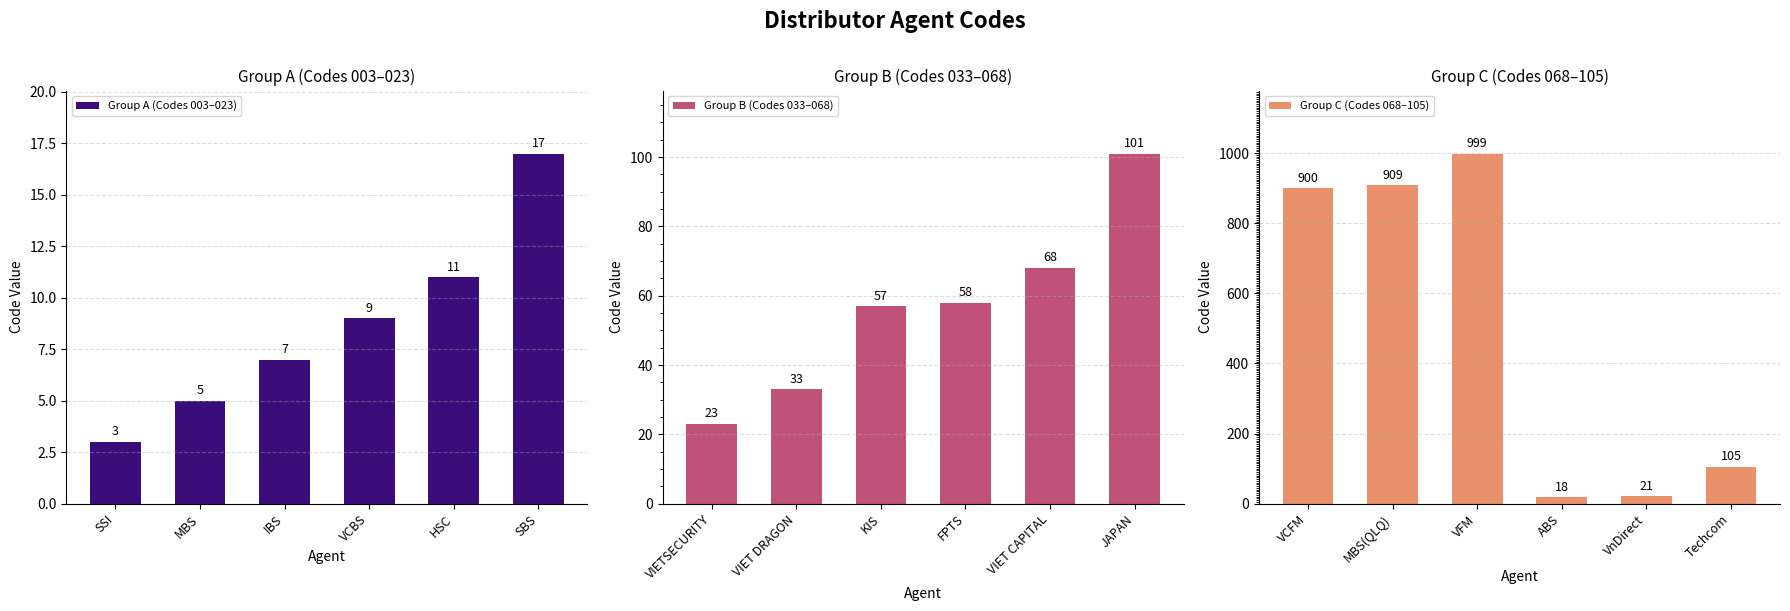

Rank the series by their maximum value, from lowest to highest.

Group A (Codes 003–023), Group B (Codes 033–068), Group C (Codes 068–105)